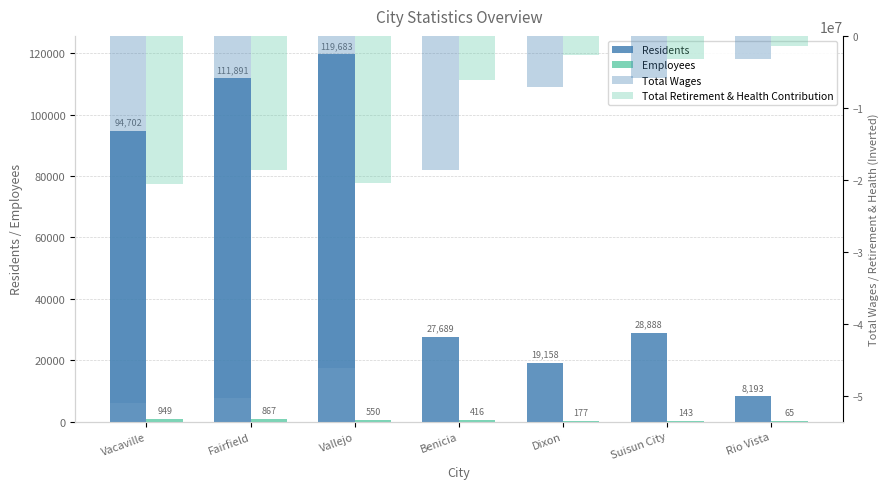

Reading left to right, extract all data points from this chart.

Residents: 94702	111891	119683	27689	19158	28888	8193
Employees: 949	867	550	416	177	143	65
Total Wages: -51072460	-50371387	-46221620	-18677129	-7146089	-5865051	-3223774
Total Retirement & Health Contribution: -20579361	-18634244	-20492390	-6198715	-2642511	-3254902	-1459067